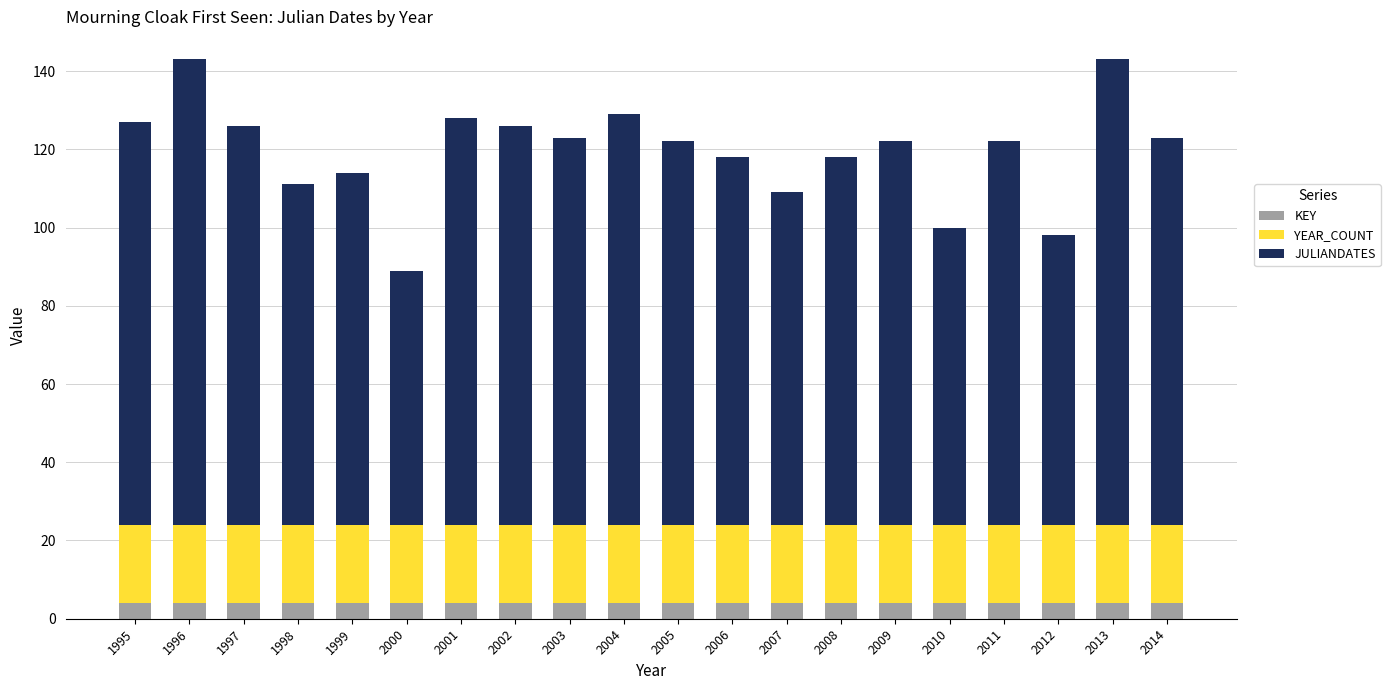

What is the lowest value of the KEY series?

4